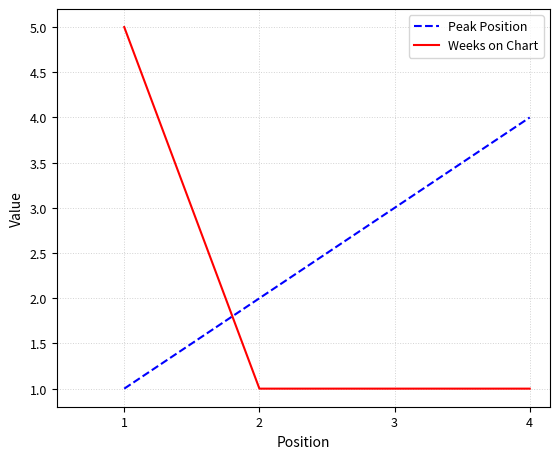

What is the difference between the maximum and minimum values in the Weeks on Chart series?

4